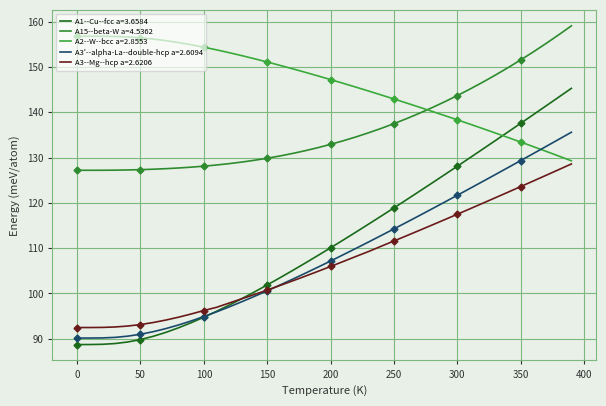

What is the lowest value of the A3--Mg--hcp a=2.6206 series?

92.5